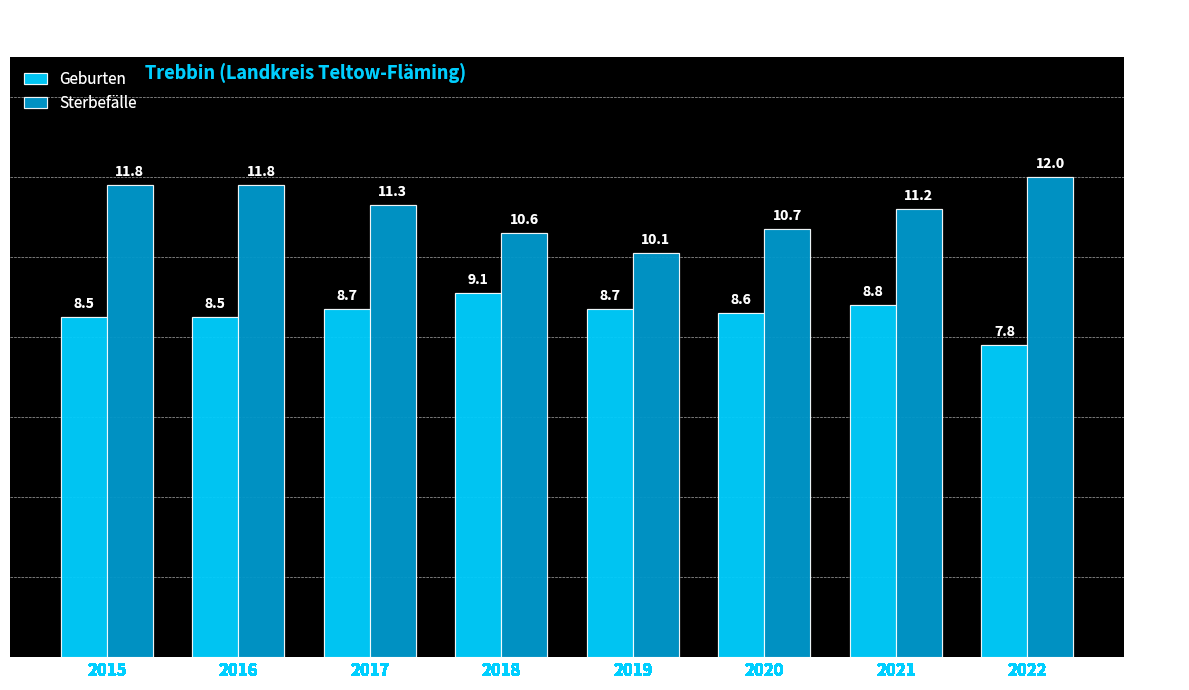

Rank the series by their average value, from lowest to highest.

Geburten, Sterbefälle